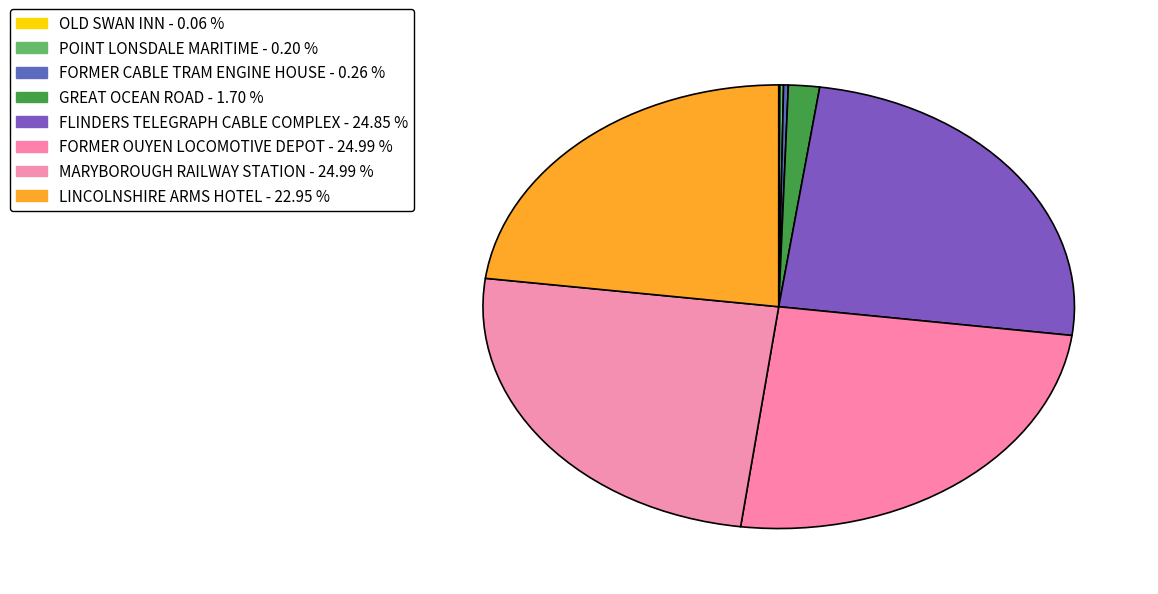

What portion of the pie excludes LINCOLNSHIRE ARMS HOTEL?

77.0%